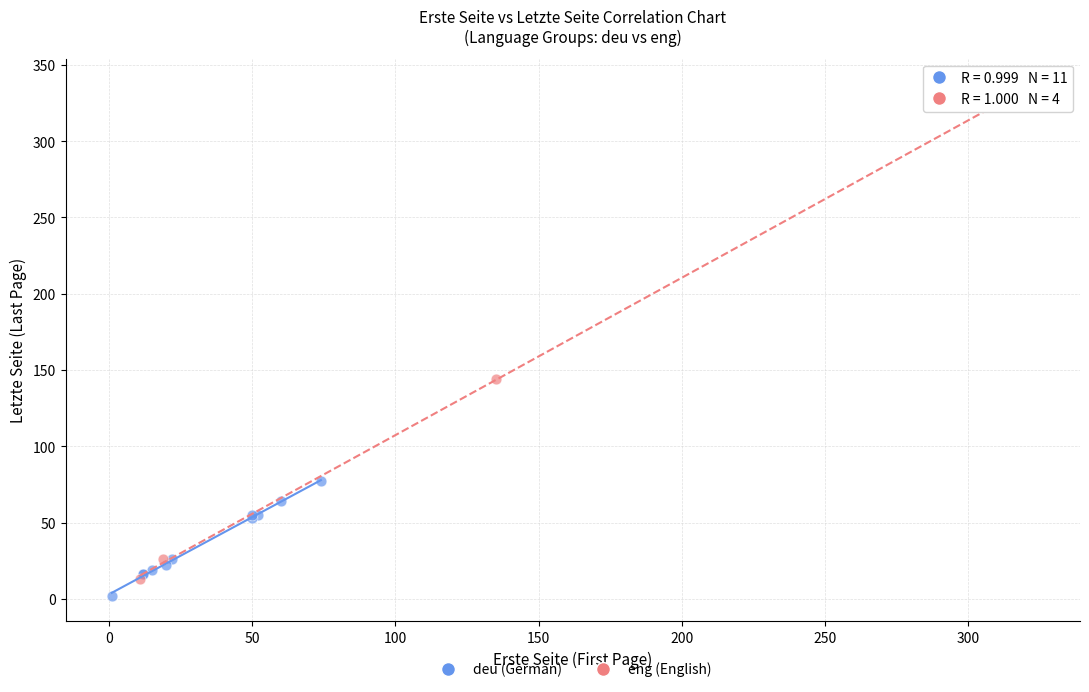

Which series has the widest spread of Y values?

eng (English)